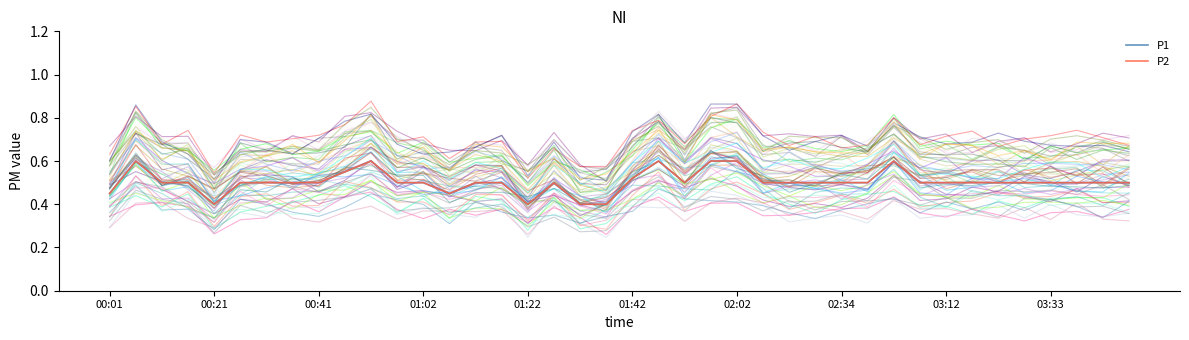

What are all the series names shown in the legend?

P1, P2